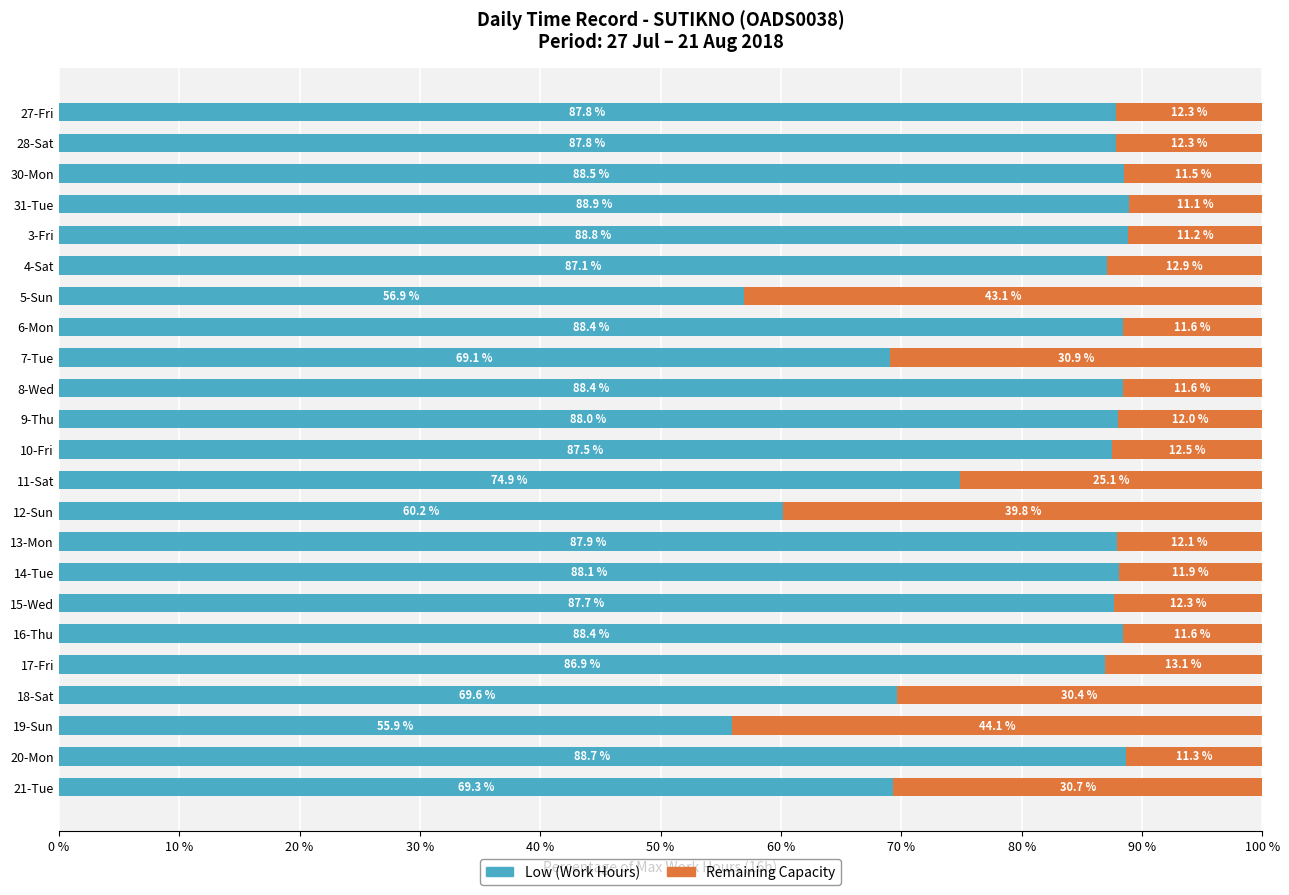

What is the total value across all series at 27-Fri?

100.1